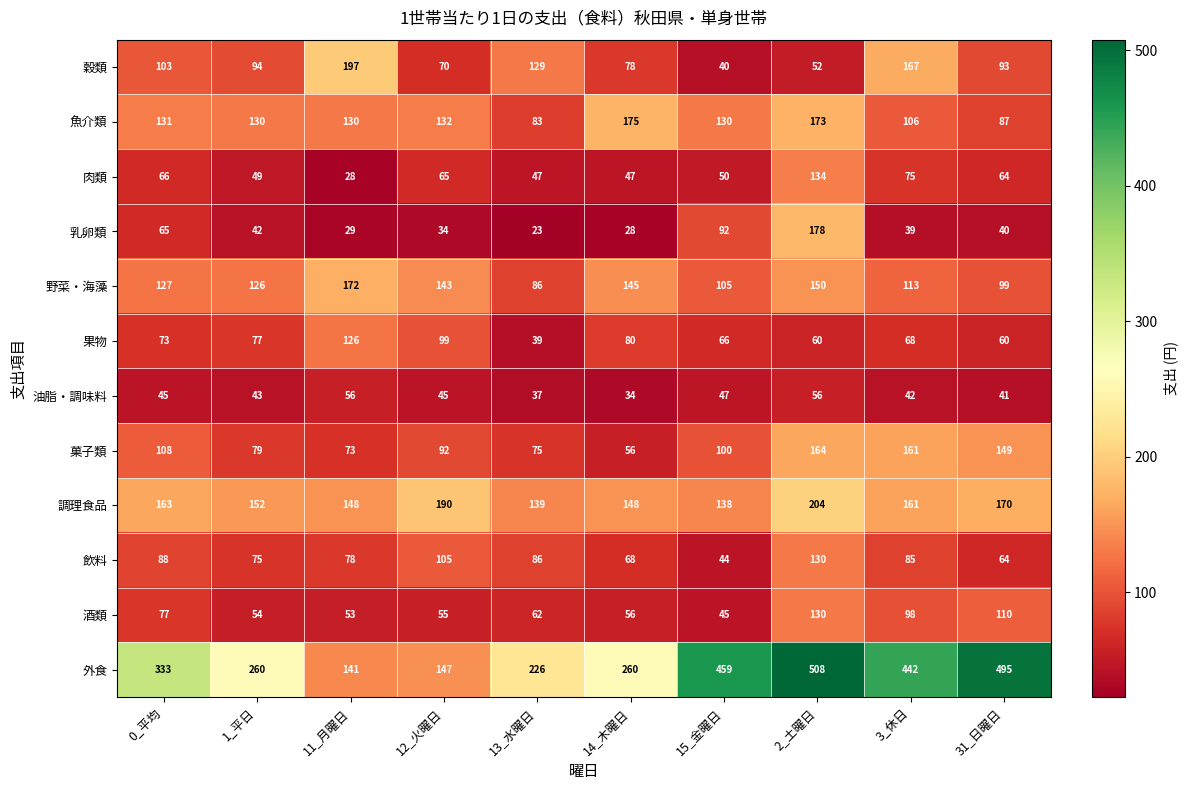

At which label is 外食 closest to 324?

0_平均